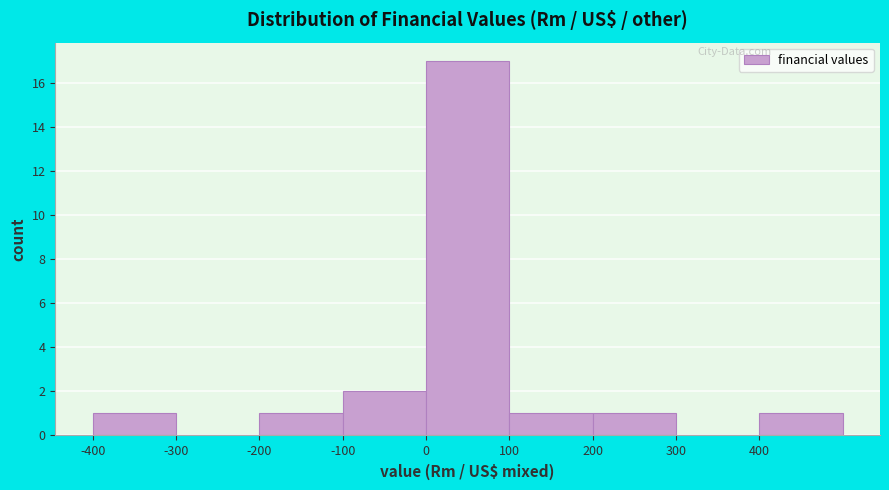

Reading left to right, list every bar in this chart as the range it spans on the x-axis followed by its height. The values are not printed on the chart, so give them approximately, as read against the axis.

-400 to -300: 1
-300 to -200: 0
-200 to -100: 1
-100 to 0: 2
0 to 100: 17
100 to 200: 1
200 to 300: 1
300 to 400: 0
400 to 500: 1